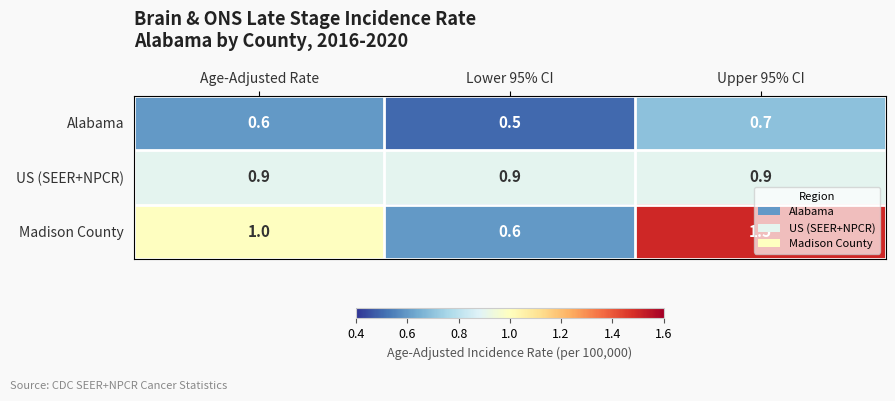

Which series has the largest total across all categories?

Madison County